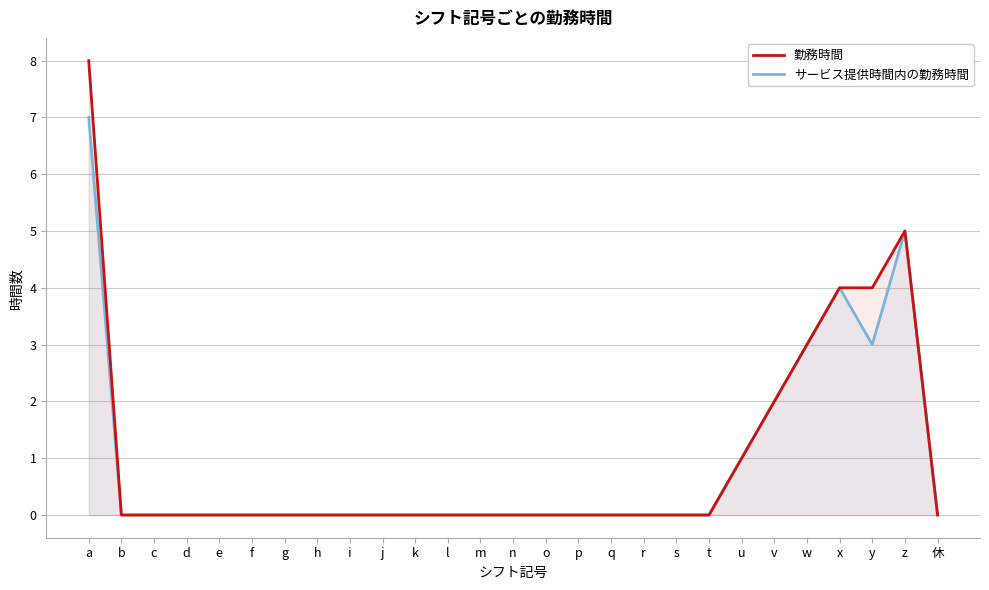

Is it true that 勤務時間 equals 5 at 休?

False